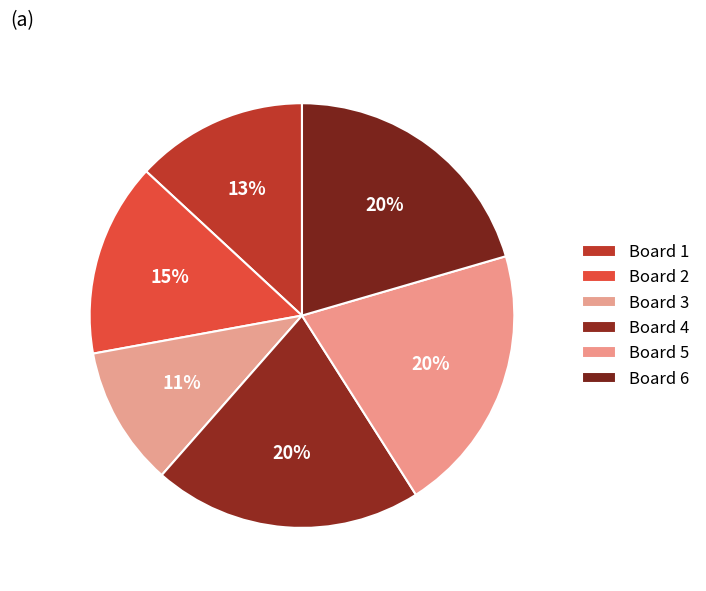

True or false: Board 4 accounts for 20% of the total.

True